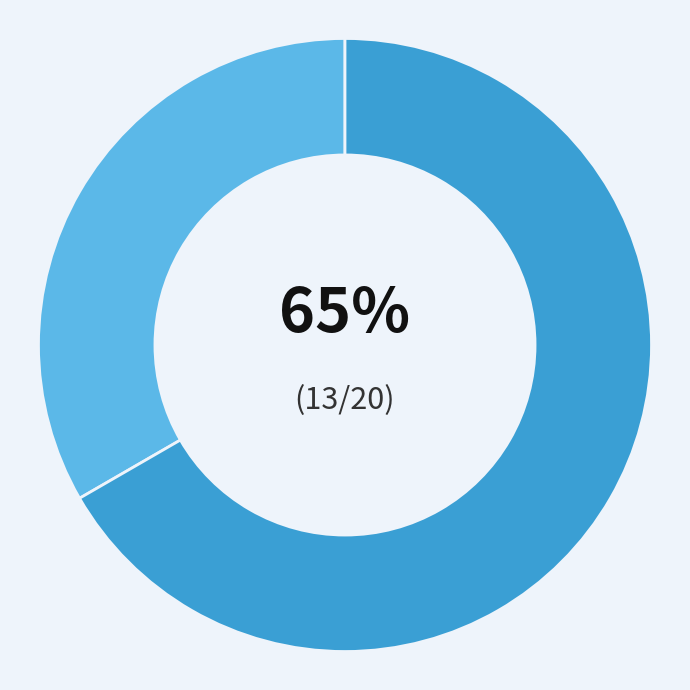

Does Безстроковий represent more than half of the total?

Yes